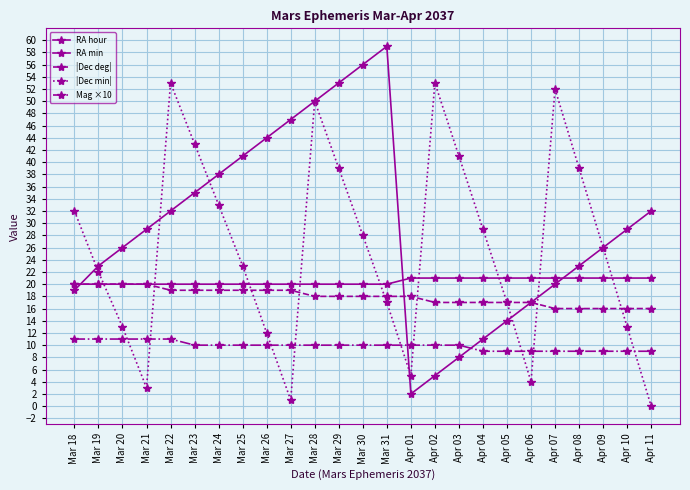

Is the value of RA hour at Mar 30 greater than the value of |Dec deg| at Apr 07?

Yes